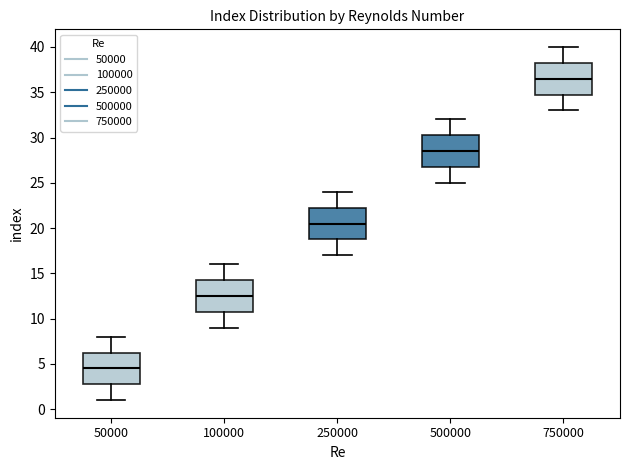

Reading left to right, read every box against the y-axis: the position of its median line, the range the box covers, and the ends of its whiskers. The values are not printed on the chart, so give them approximately, as read against the axis.

50000: median 4.5, box 3.0 to 6.5, whiskers 1.0 to 8.0
100000: median 12.5, box 11.0 to 14.5, whiskers 9.0 to 16.0
250000: median 20.5, box 19.0 to 22.5, whiskers 17.0 to 24.0
500000: median 28.5, box 27.0 to 30.5, whiskers 25.0 to 32.0
750000: median 36.5, box 35.0 to 38.5, whiskers 33.0 to 40.0